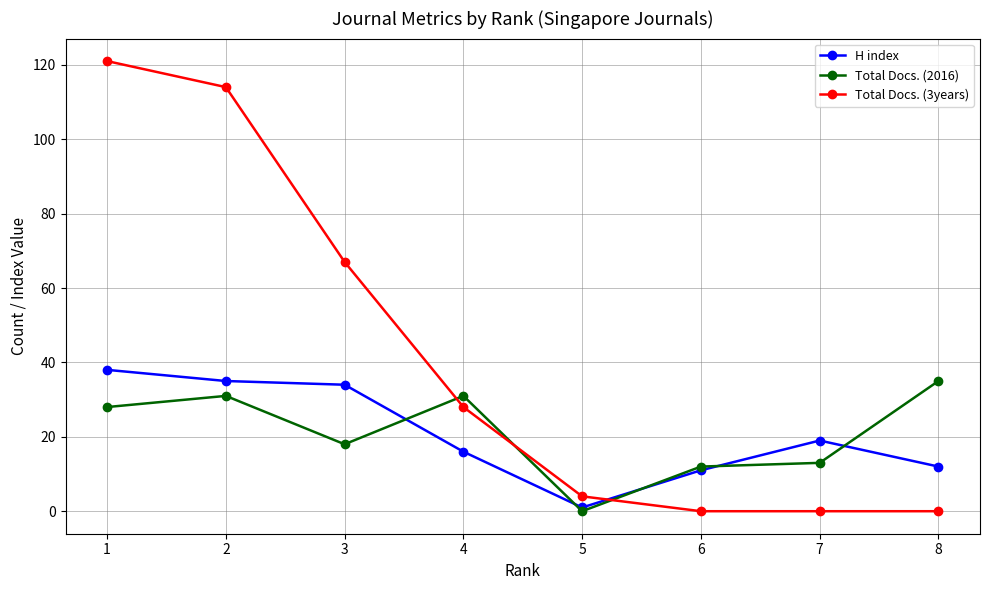

Is the value of H index at 8 greater than the value of Total Docs. (3years) at 8?

Yes